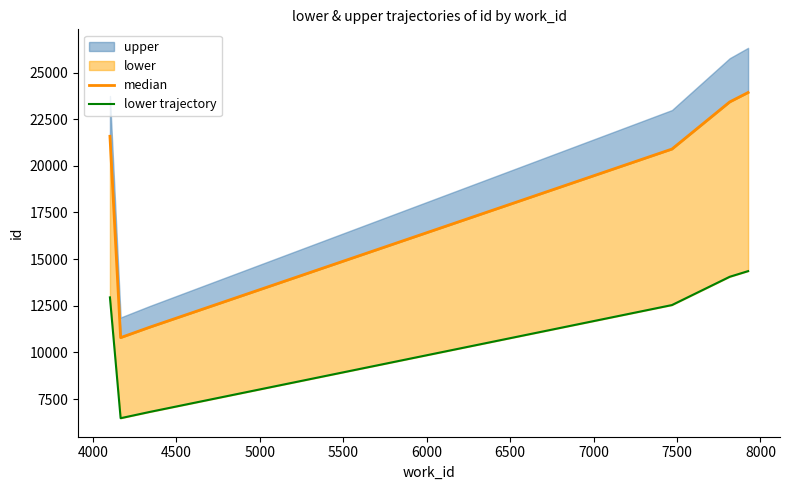

The value of lower trajectory at 4500 is 10736.4. True or false?

False